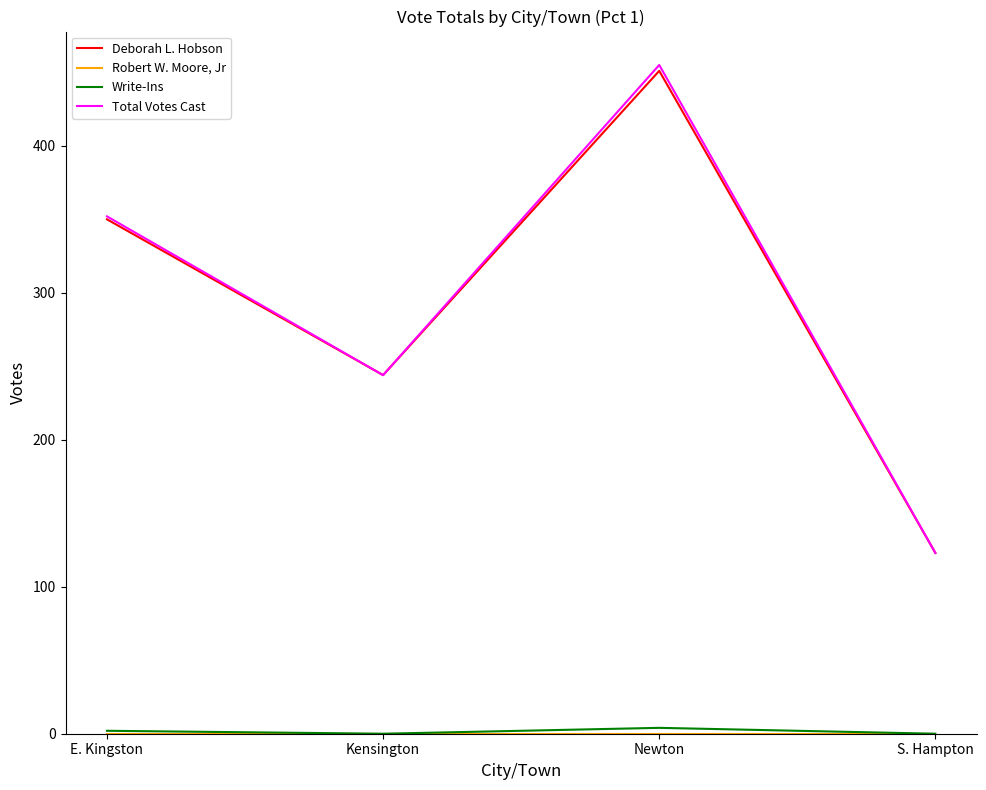

What is the spread (max minus min) of values at S. Hampton?

123